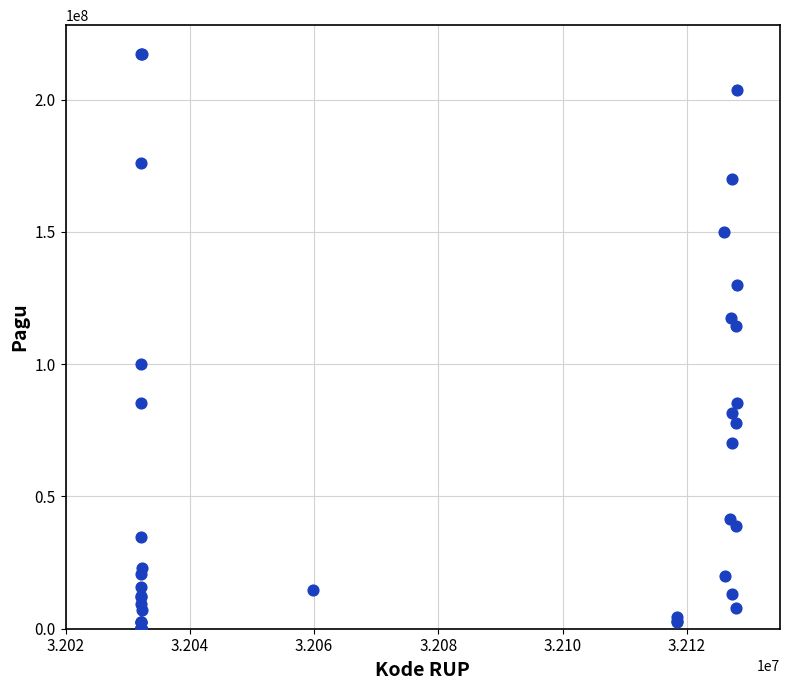

What Y value in the scatter plot is closest to 108830000?

114296000